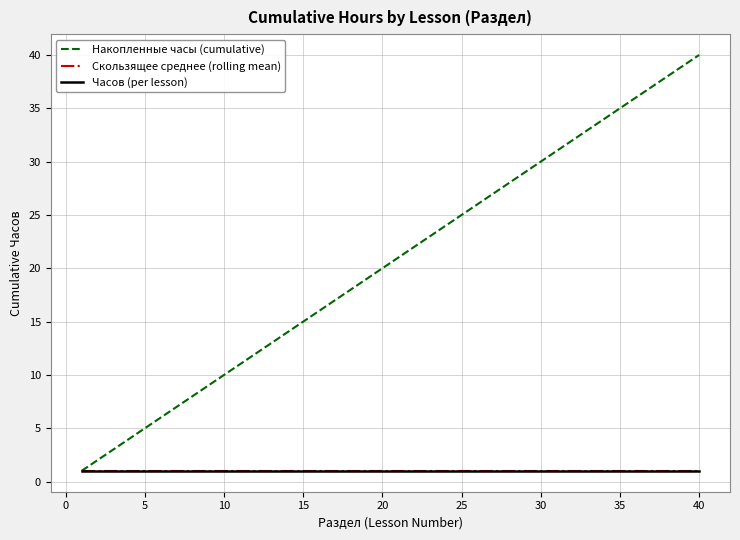

True or false: Накопленные часы (cumulative) and Часов (per lesson) cross at least once.

False